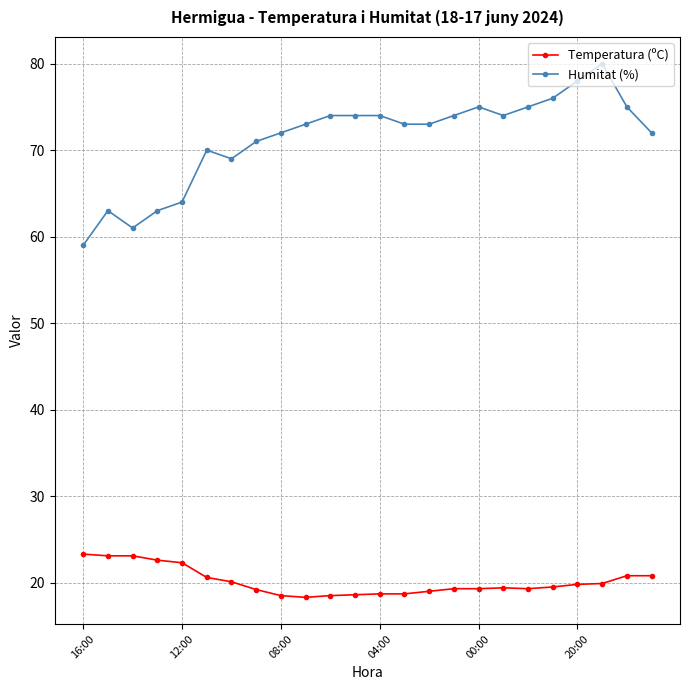

True or false: Temperatura (ºC) and Humitat (%) intersect in this chart.

False